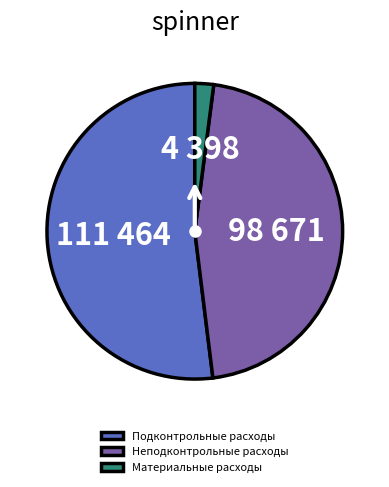

How many slices are in this pie chart?

3